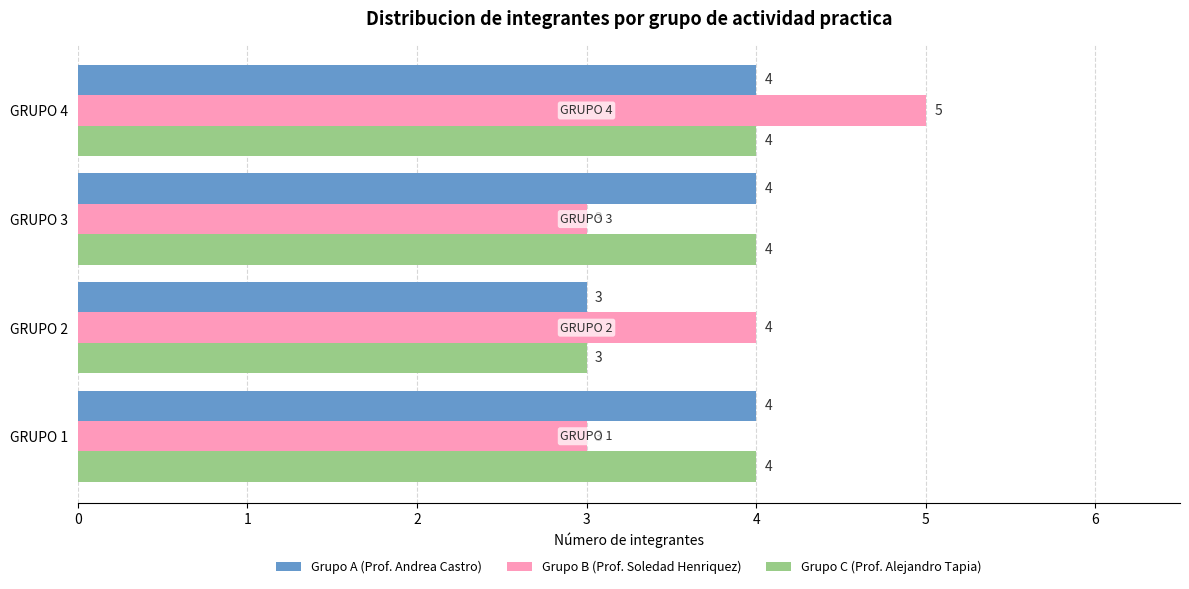

The Grupo B (Prof. Soledad Henriquez) series shows 3 at GRUPO 3. True or false?

True